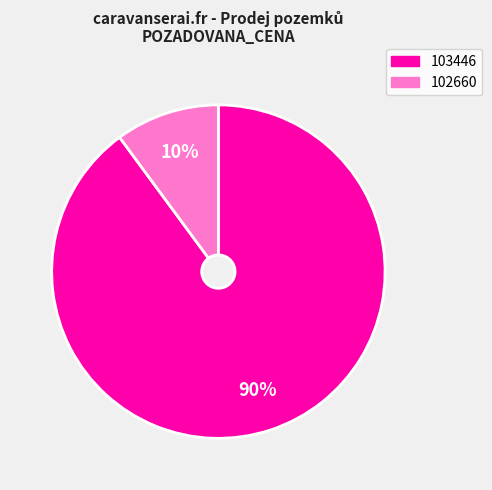

Is there any slice that represents more than half of the pie?

Yes